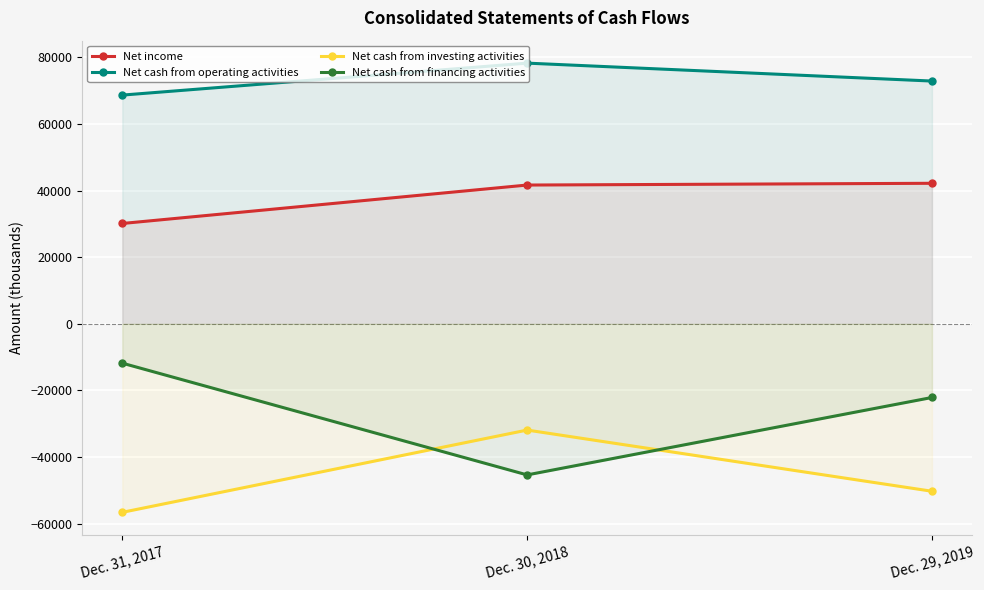

What is the difference between the Net cash from financing activities values at Dec. 31, 2017 and Dec. 29, 2019?

10306